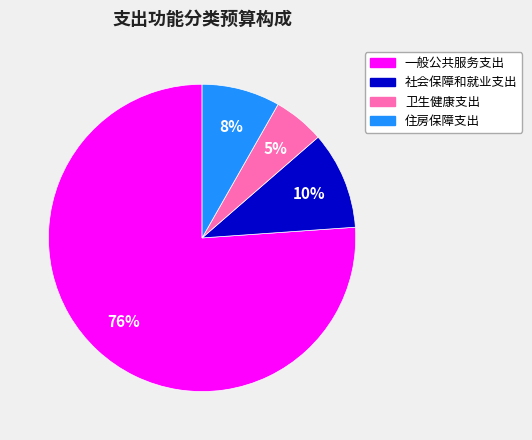

What is the largest slice in the pie chart?

一般公共服务支出